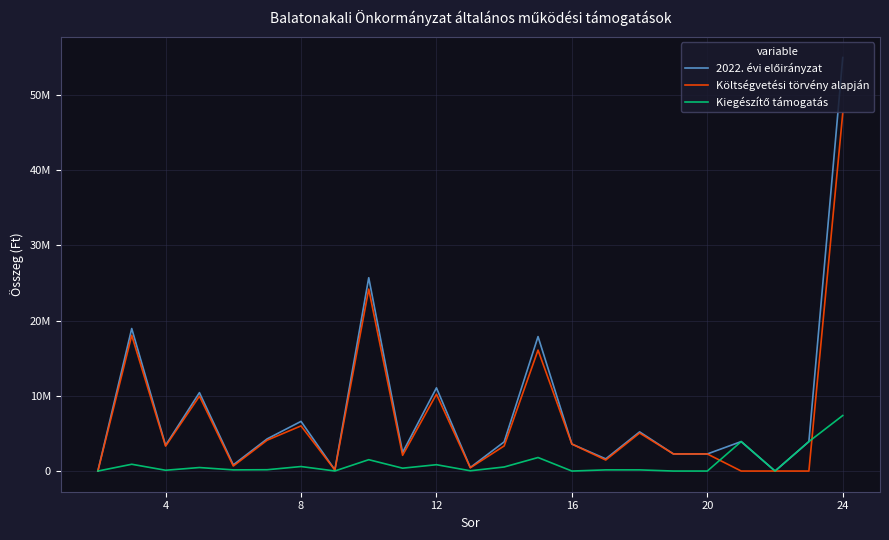

Does the chart display data point markers on the line(s)?

No